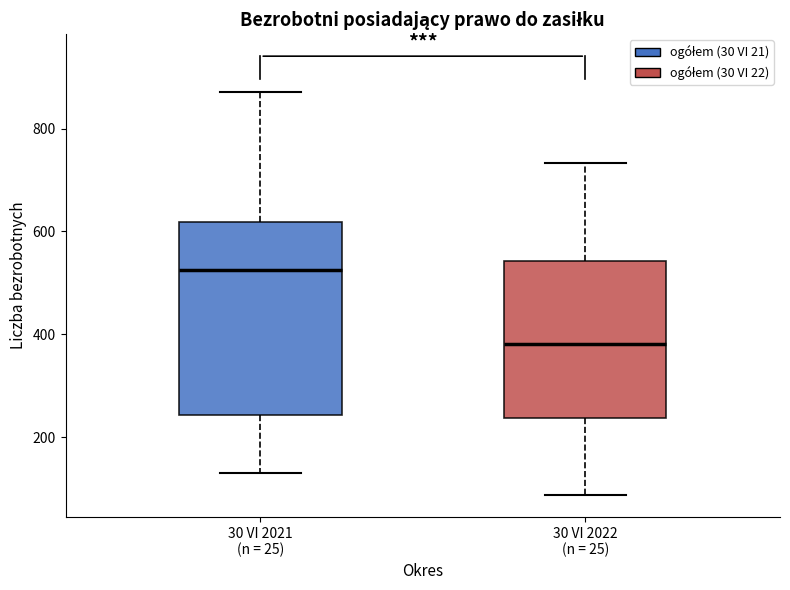

Reading left to right, transcribe this box plot: for each box, give where its median line is, the range the box spans, and where its two whiskers end, as read against the y-axis. The values are not printed on the chart, so give them approximately, as read against the axis.

30 VI 2021 (n = 25): median 520, box 240 to 620, whiskers 140 to 880
30 VI 2022 (n = 25): median 380, box 240 to 540, whiskers 80 to 740